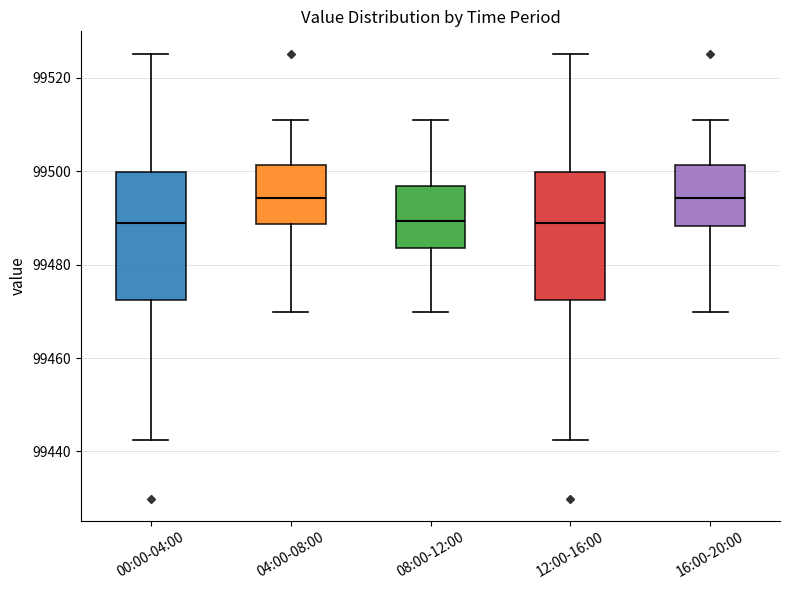

Reading left to right, transcribe this box plot: for each box, give where its median line is, the range the box spans, and where its two whiskers end, as read against the y-axis. The values are not printed on the chart, so give them approximately, as read against the axis.

00:00-04:00: median 99488, box 99472 to 99500, whiskers 99442 to 99526
04:00-08:00: median 99494, box 99488 to 99502, whiskers 99470 to 99510
08:00-12:00: median 99490, box 99484 to 99496, whiskers 99470 to 99510
12:00-16:00: median 99488, box 99472 to 99500, whiskers 99442 to 99526
16:00-20:00: median 99494, box 99488 to 99502, whiskers 99470 to 99510